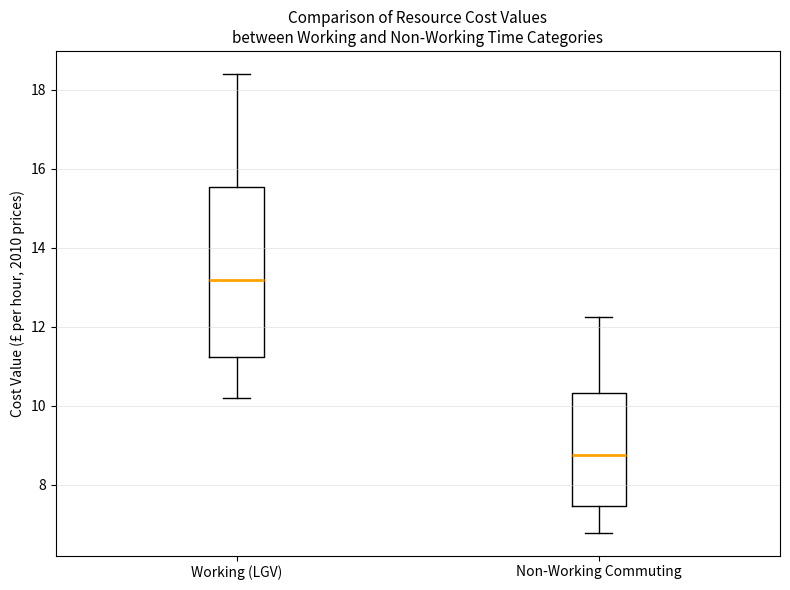

Where is the lower edge of the box for Non-Working Commuting on the y-axis? The values are not printed on the chart, so give them approximately, as read against the axis.

7.4